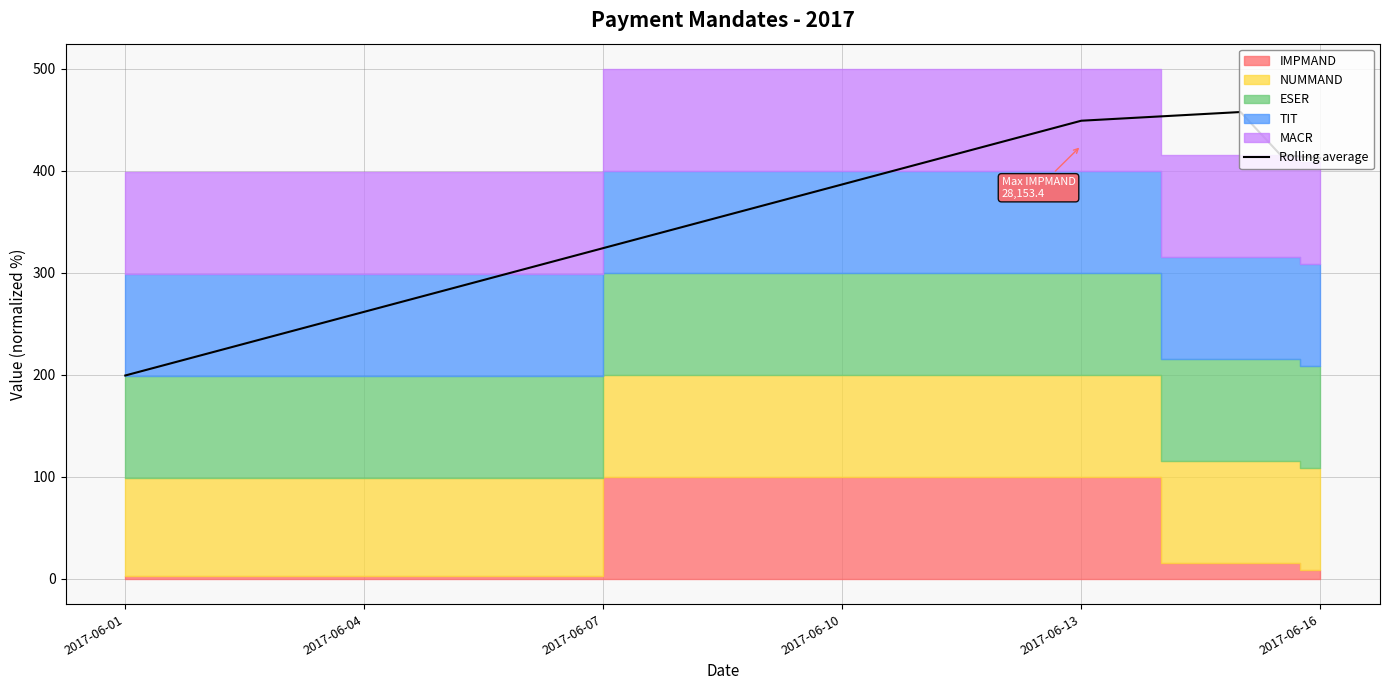

Reading right to left, list all the values displayed in this chart.

412.1	415.6	457.5	449.0	199.2